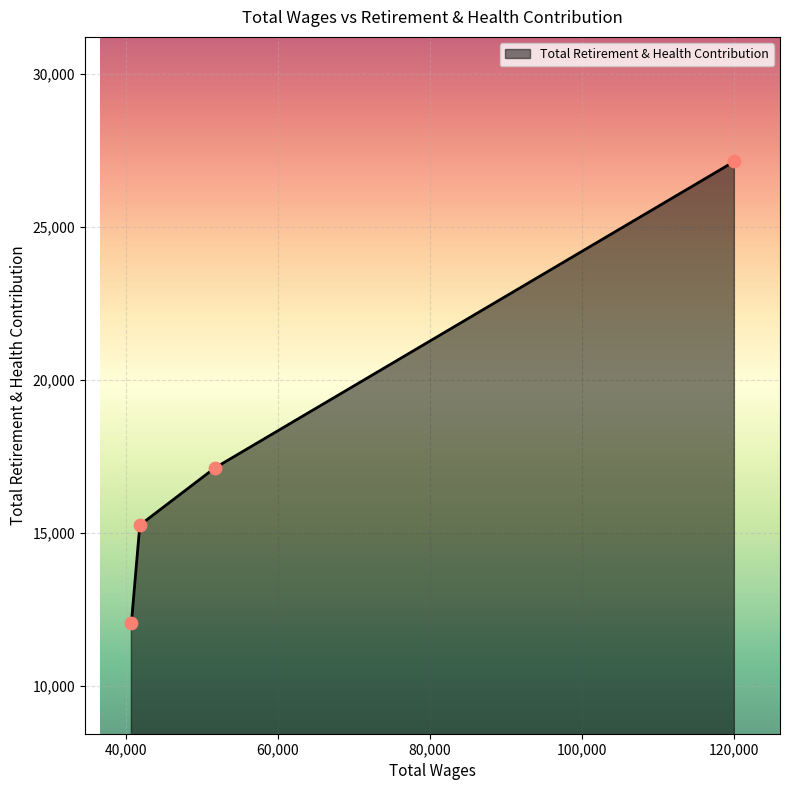

True or false: the data has more than 0 interior local peaks.

False